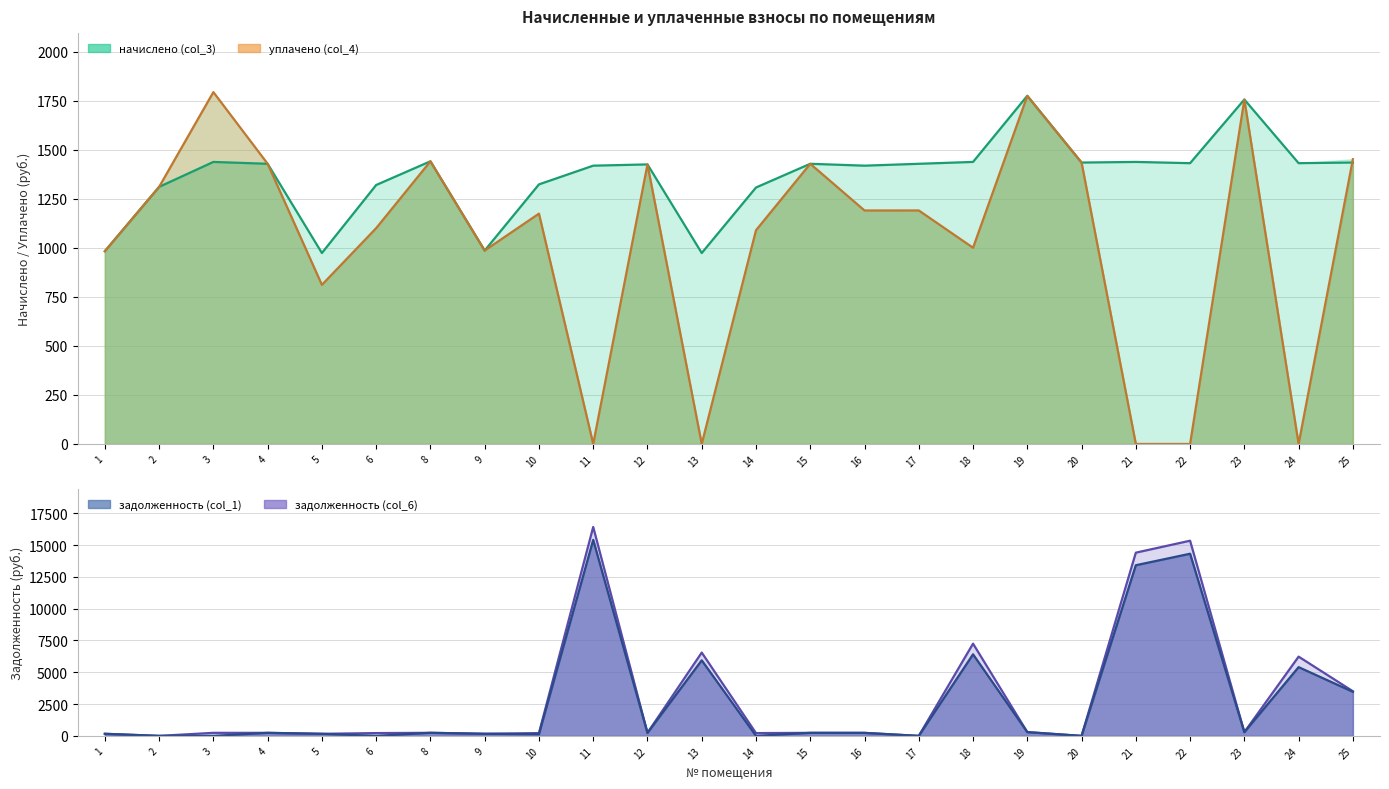

The value of начислено (col_3) at 12 is 1424.6. True or false?

True